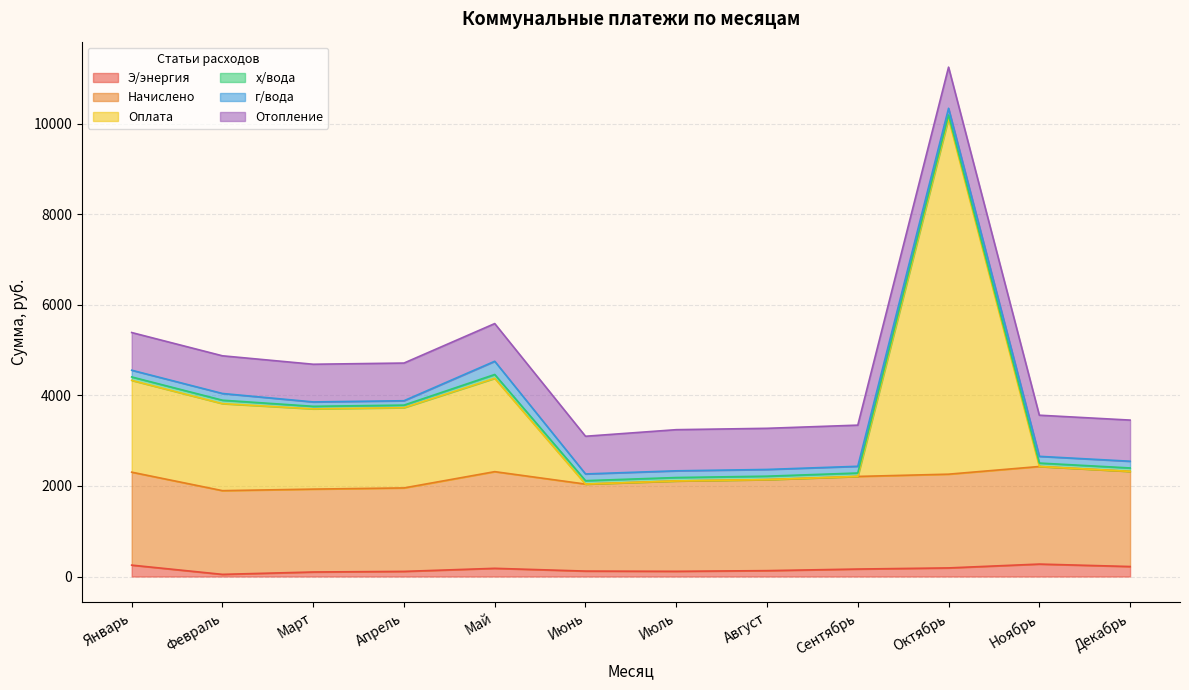

Does the chart display data point markers on the line(s)?

No